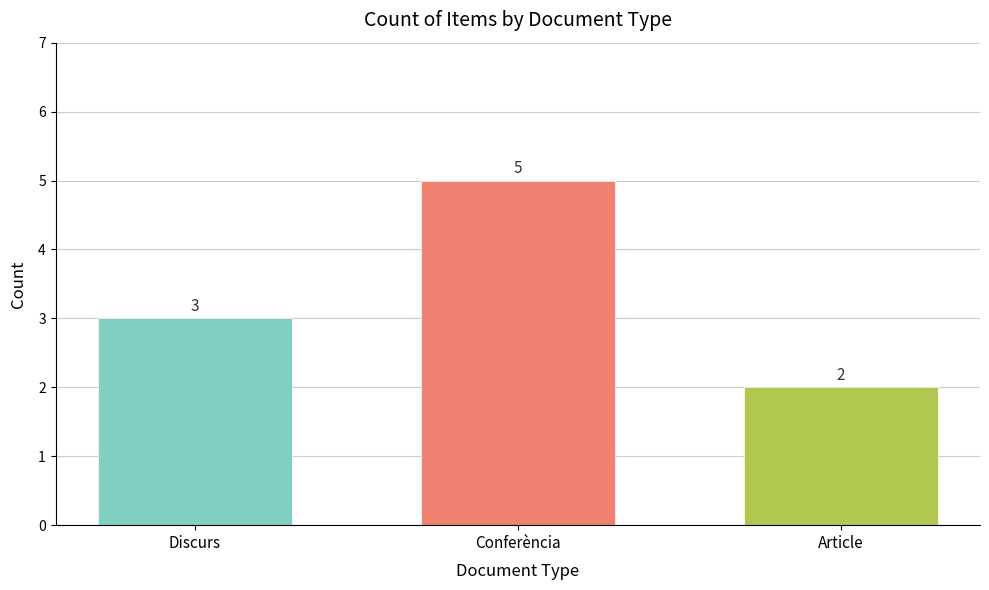

What is the sum of all values?

10